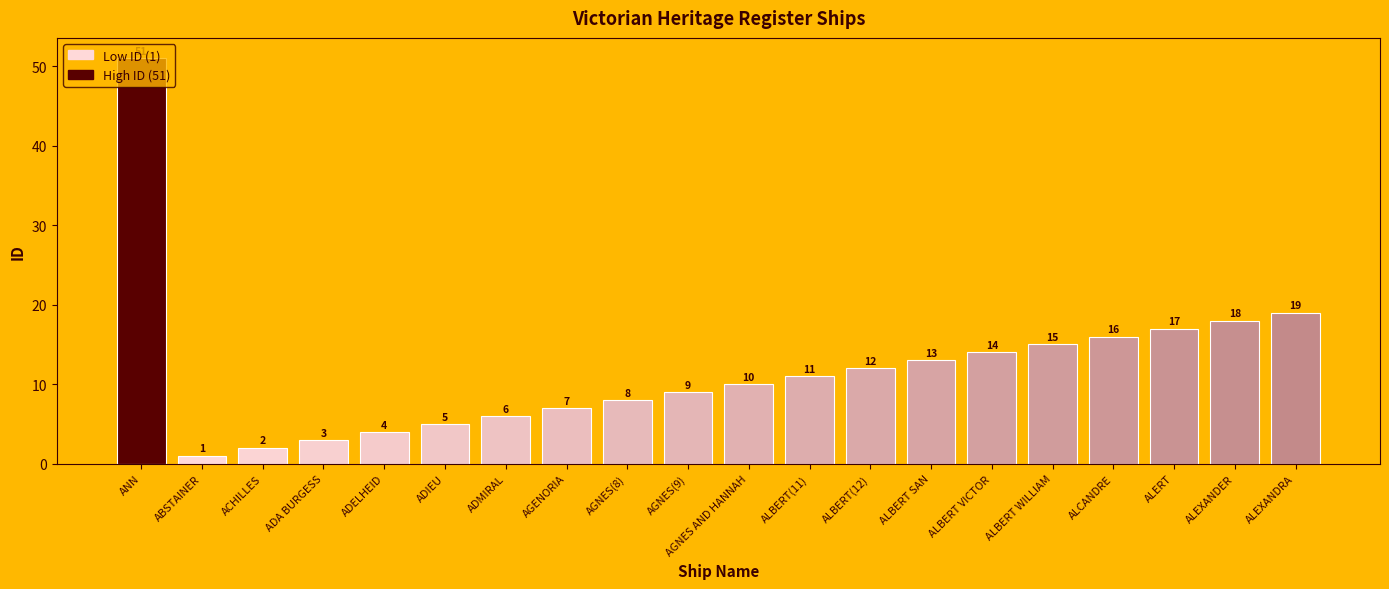

Rank the categories by value from highest to lowest.

ANN, ALEXANDRA, ALEXANDER, ALERT, ALCANDRE, ALBERT WILLIAM, ALBERT VICTOR, ALBERT SAN, ALBERT(12), ALBERT(11), AGNES AND HANNAH, AGNES(9), AGNES(8), AGENORIA, ADMIRAL, ADIEU, ADELHEID, ADA BURGESS, ACHILLES, ABSTAINER